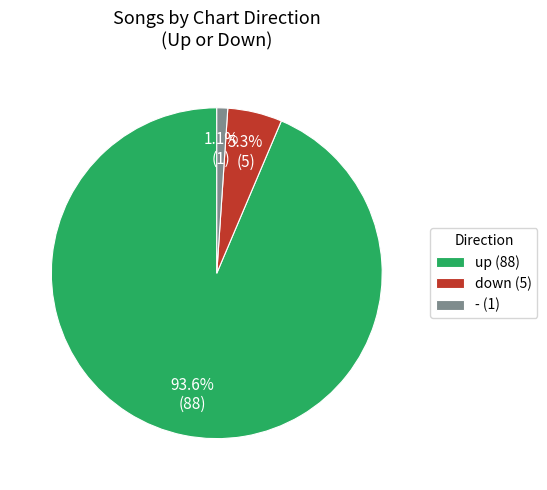

What is the majority slice?

up